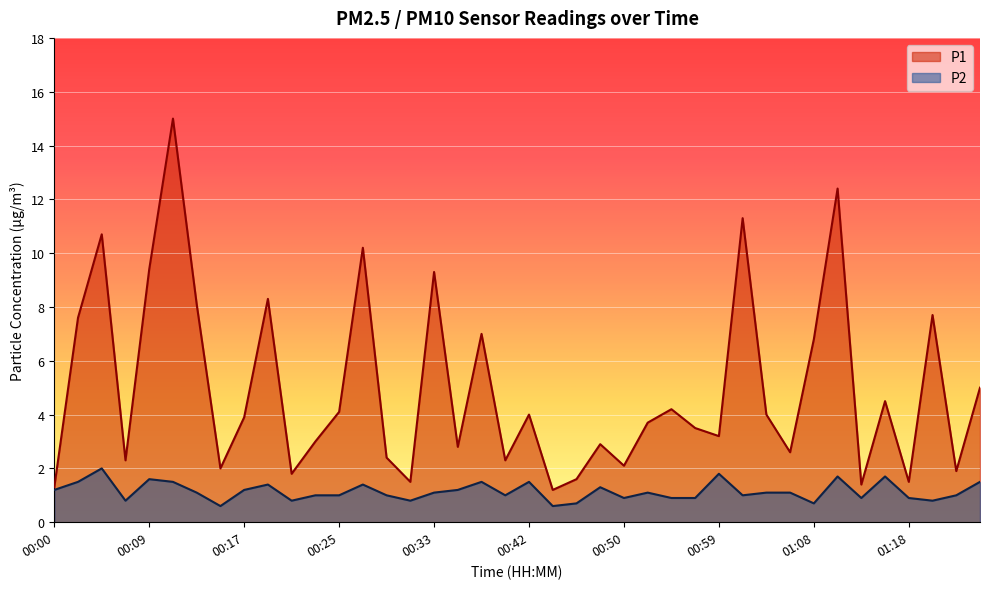

How many categories are shown in the chart?

40